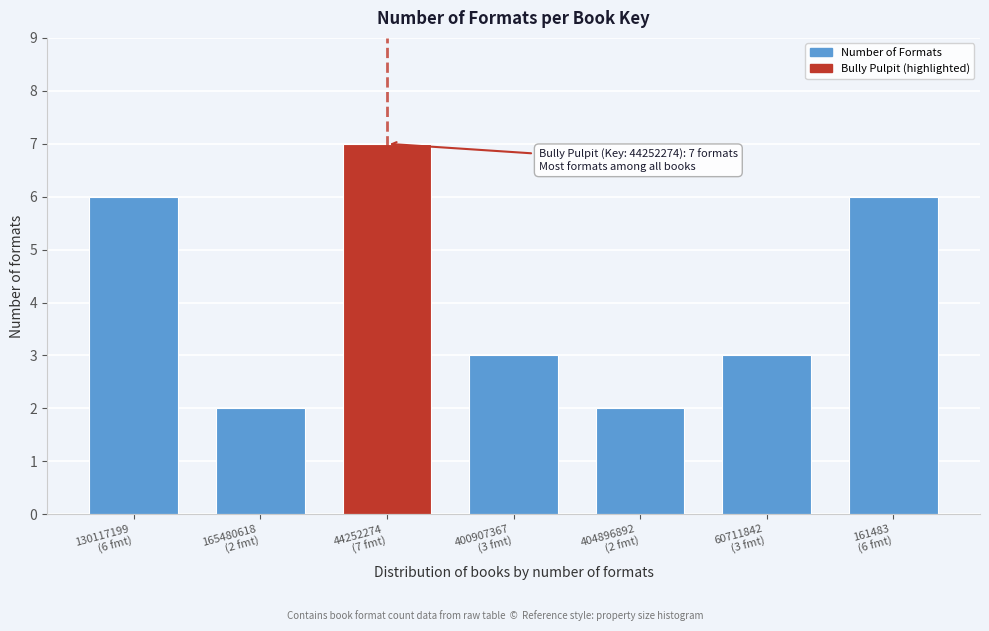

Reading right to left, list all the values displayed in this chart.

6	3	2	3	7	2	6